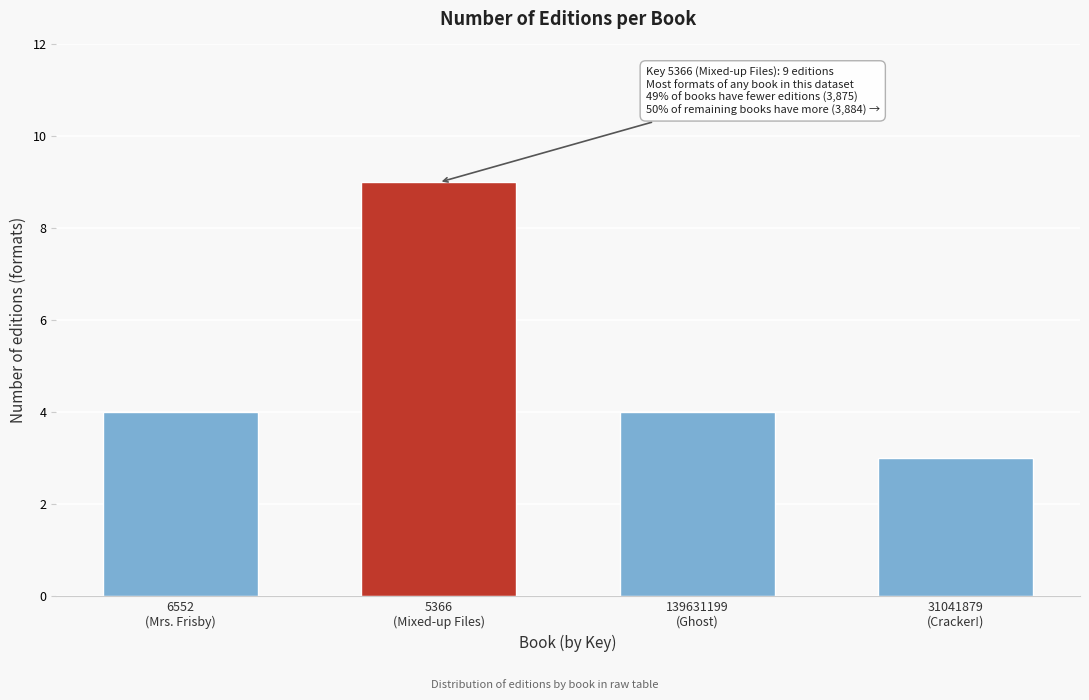

Reading left to right, what are all the values shown in this chart?

4	9	4	3